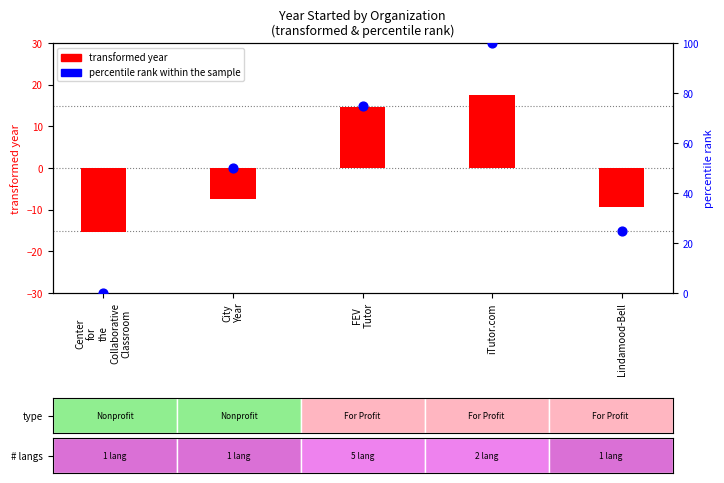

What are all the series names shown in the legend?

transformed year, percentile rank within the sample